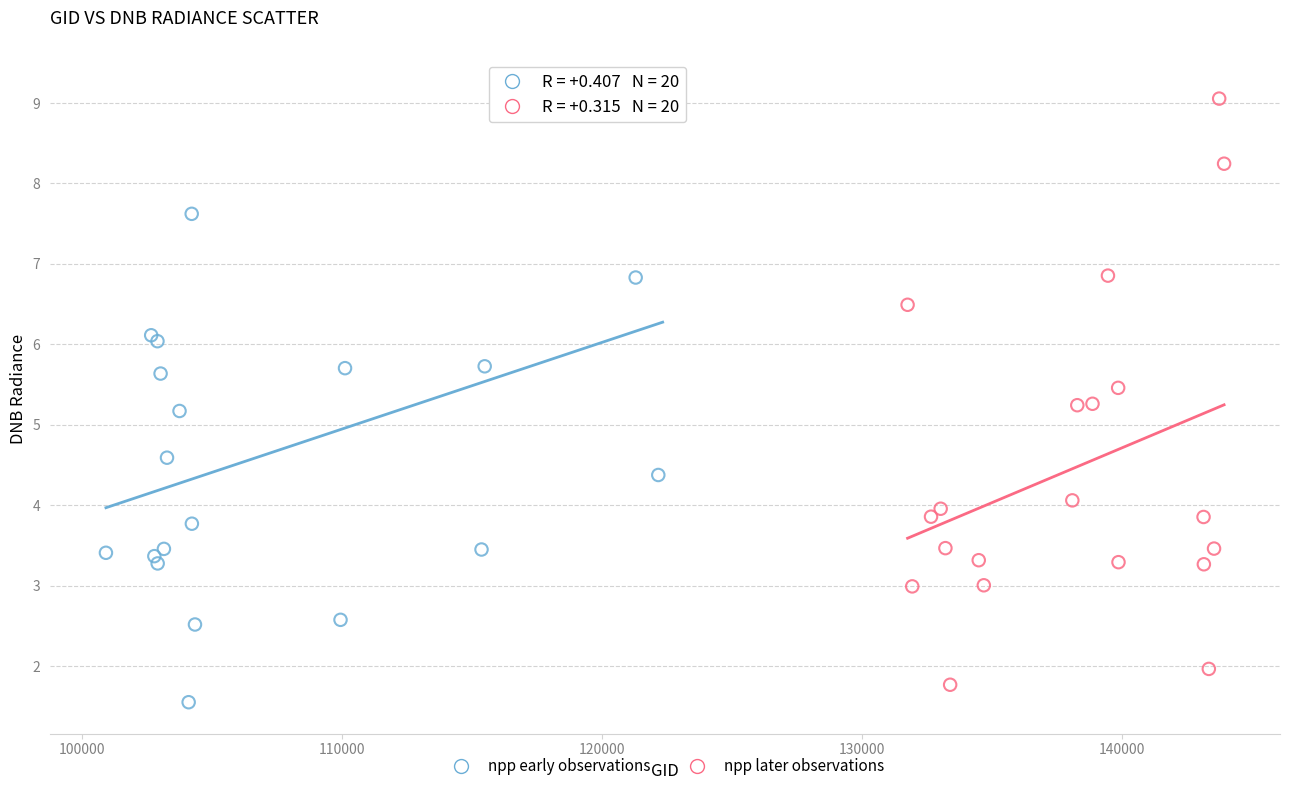

Which series contains the lowest Y value?

npp early observations